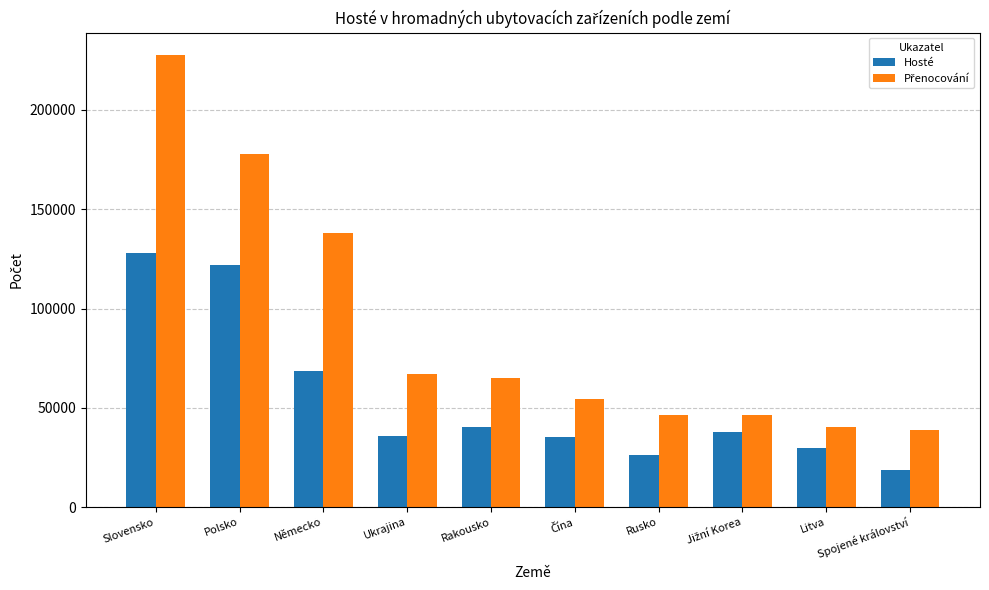

What is the sum of all Hosté values?

541957